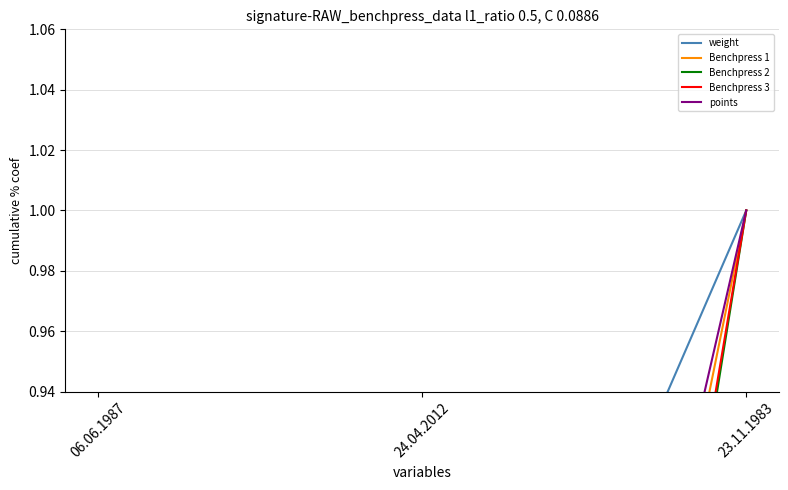

At which label is Benchpress 1 closest to 0?

06.06.1987